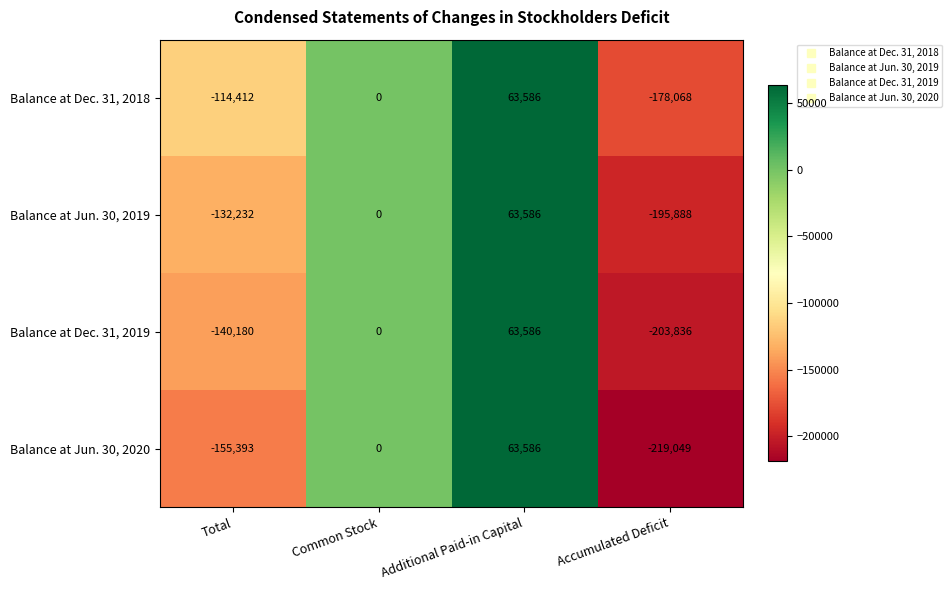

Rank the series by their average value, from highest to lowest.

Balance at Dec. 31, 2018, Balance at Jun. 30, 2019, Balance at Dec. 31, 2019, Balance at Jun. 30, 2020